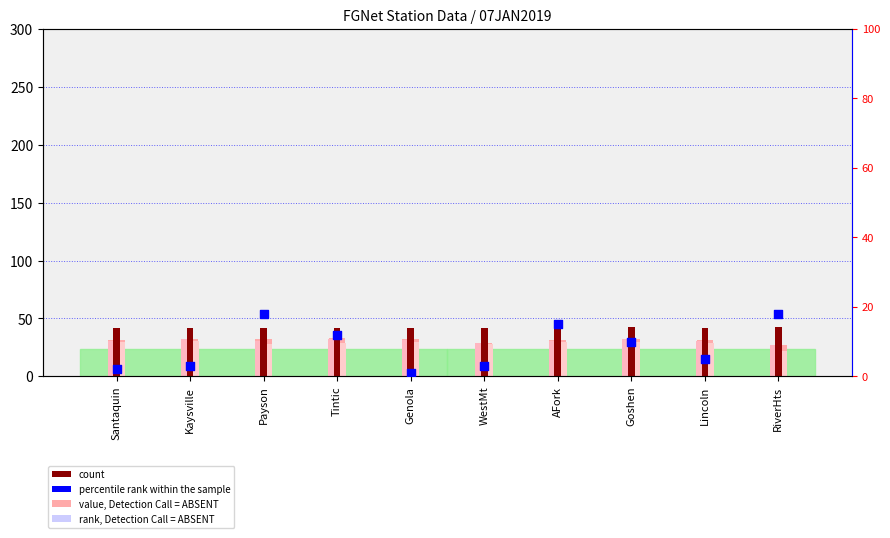

Which series reaches the maximum Y coordinate?

count